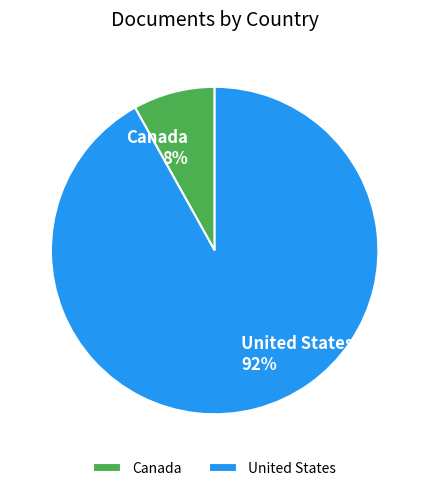

Which category has the smallest portion of the pie?

Canada